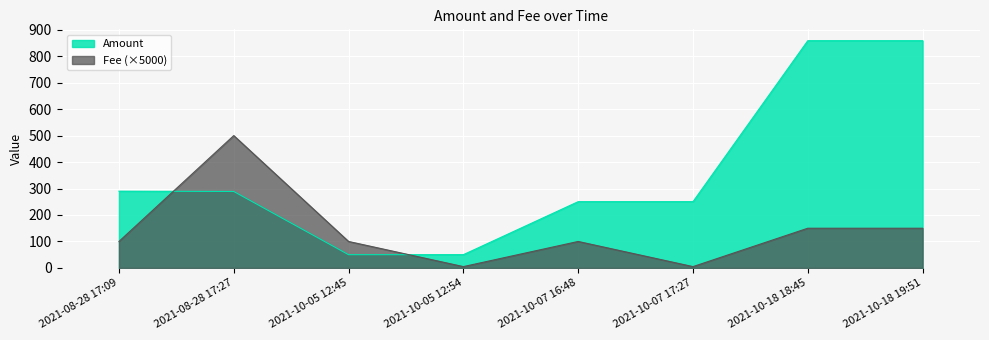

Is the value of Fee at 2021-10-07 16:48 greater than the value of Amount at 2021-08-28 17:27?

No